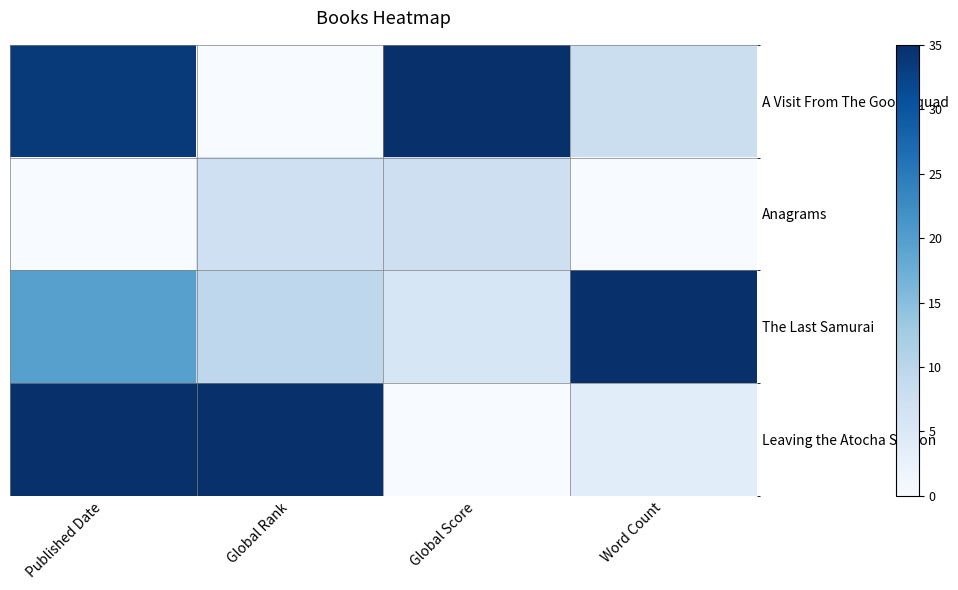

Reading left to right, list all the values displayed in this chart.

A Visit From The Goon Squad: Published Date=33.6	Global Rank=0.0	Global Score=35.0	Word Count=7.8
Anagrams: Published Date=0.0	Global Rank=7.3	Global Score=7.4	Word Count=0.0
The Last Samurai: Published Date=19.6	Global Rank=9.6	Global Score=5.7	Word Count=35.0
Leaving the Atocha Station: Published Date=35.0	Global Rank=35.0	Global Score=0.0	Word Count=3.8